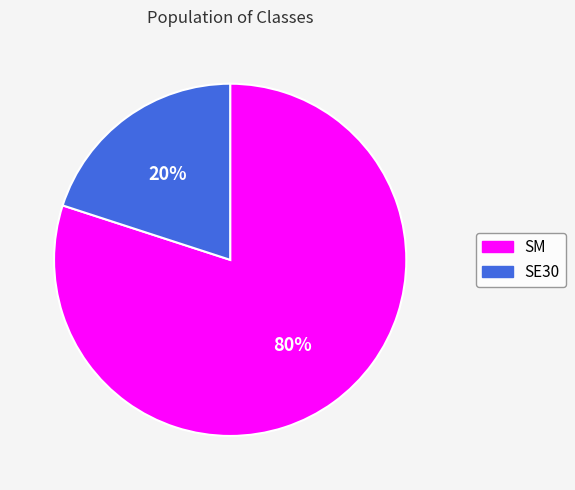

Do SM and SE30 together represent more than half of the pie?

Yes